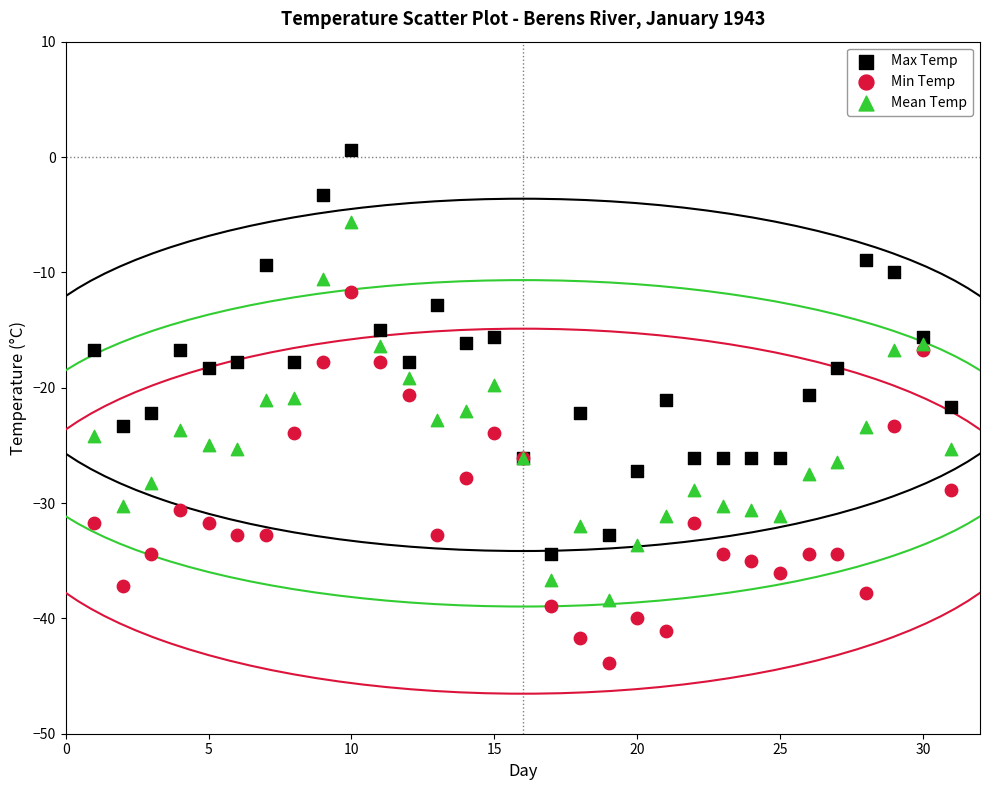

Which series has the widest spread of Y values?

Max Temp